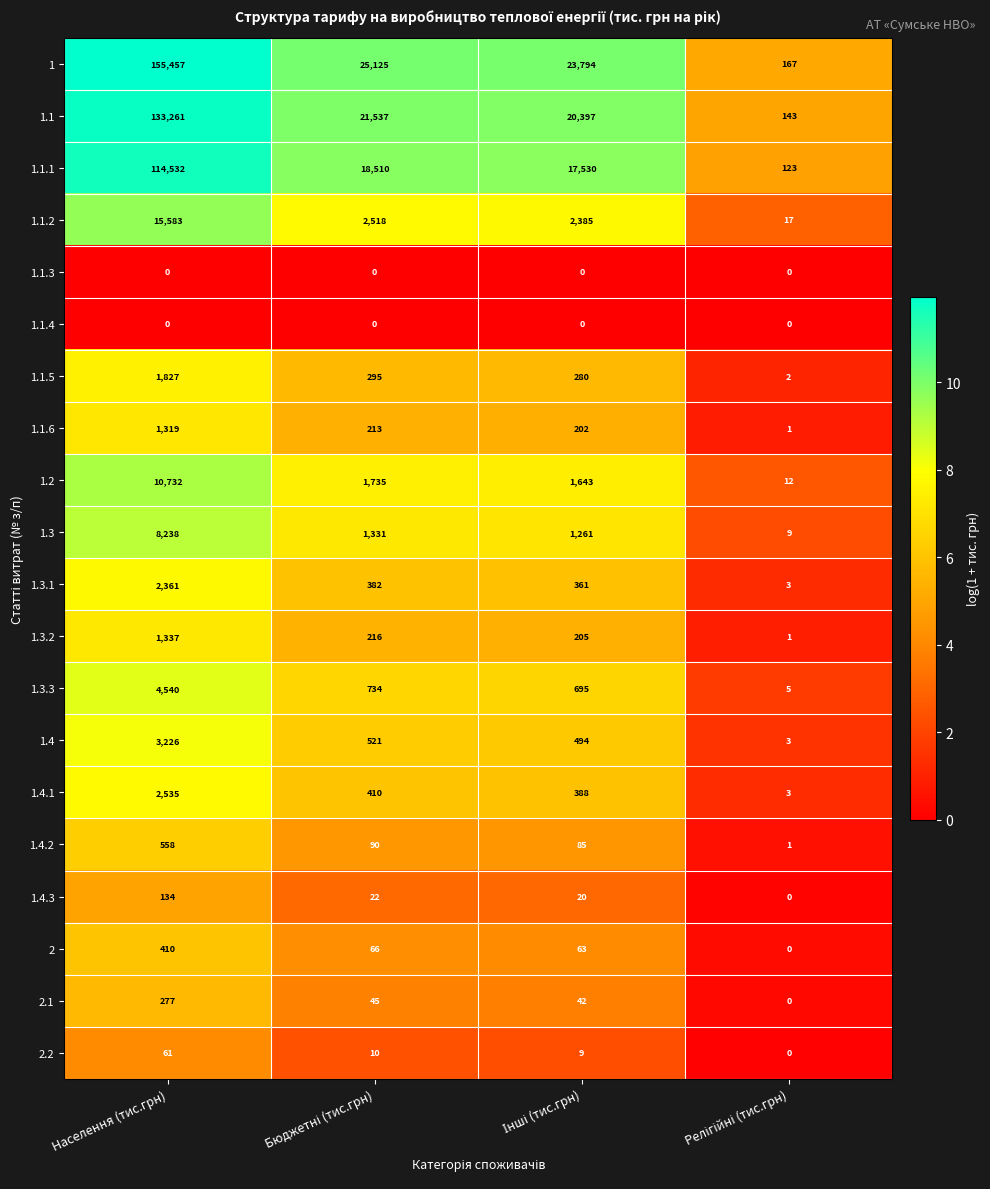

At how many categories does at least one series exceed 9?

4